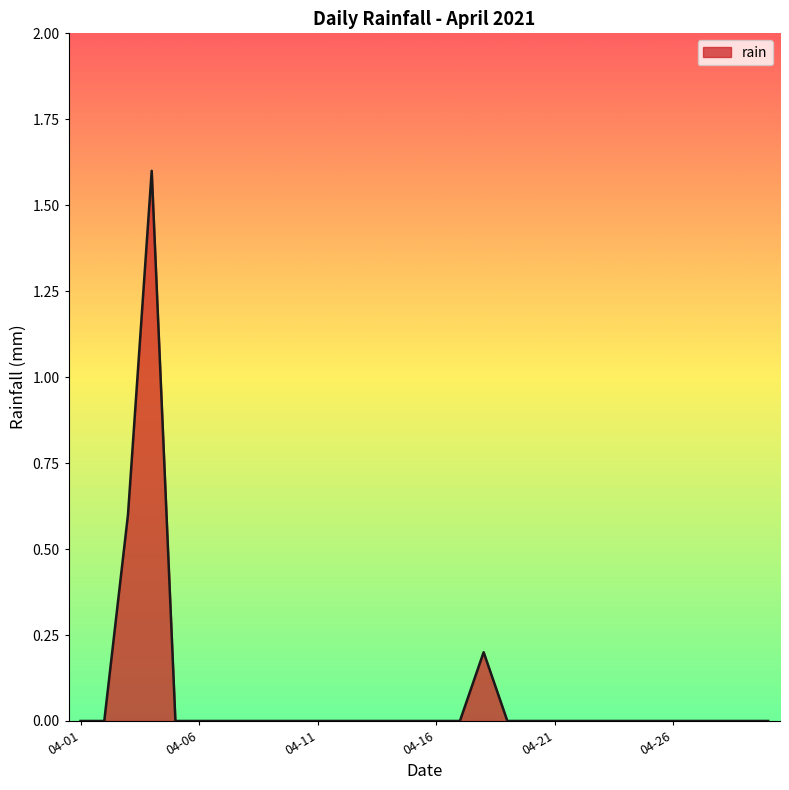

What is the difference between the second highest and second lowest values?

0.6